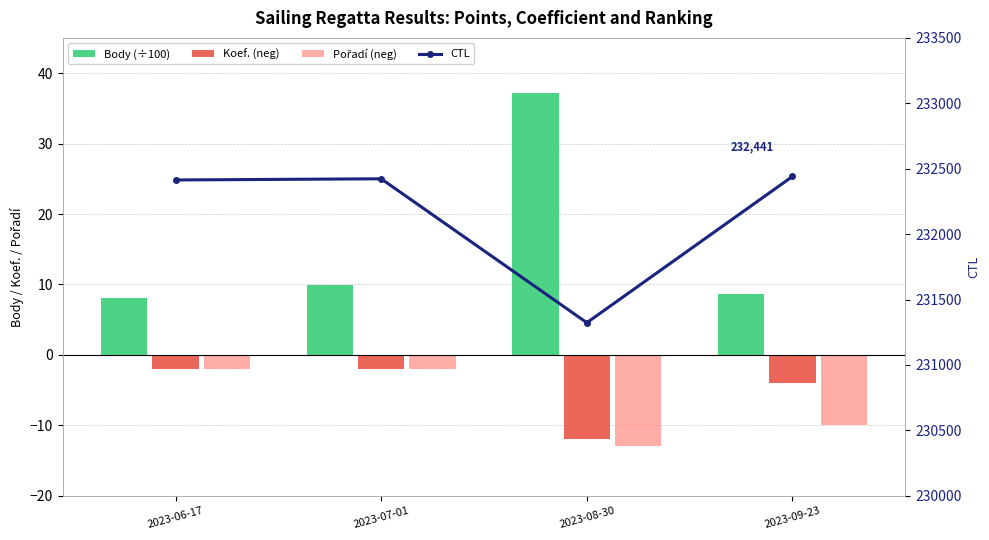

Reading left to right, extract all data points from this chart.

Body (÷100): 2023-06-17=8.0	2023-07-01=10.0	2023-08-30=37.1	2023-09-23=8.6
Koef. (neg): 2023-06-17=-2.0	2023-07-01=-2.0	2023-08-30=-12.0	2023-09-23=-4.0
Pořadí (neg): 2023-06-17=-2.0	2023-07-01=-2.0	2023-08-30=-13.0	2023-09-23=-10.0
CTL: 2023-06-17=232414.0	2023-07-01=232423.0	2023-08-30=231323.0	2023-09-23=232441.0